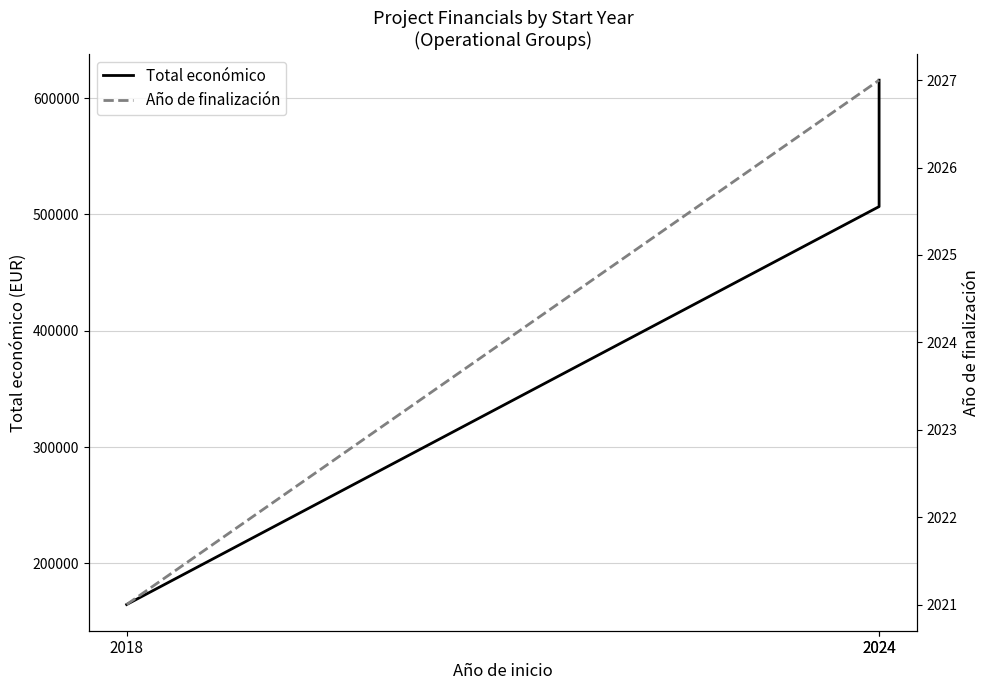

At which category does the chart reach its minimum across all series?

2018